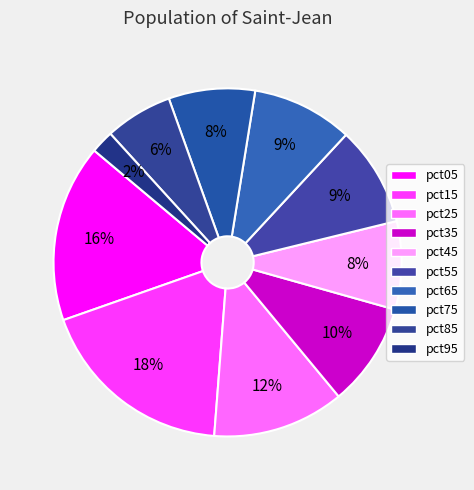

Count the number of slices in the pie.

10